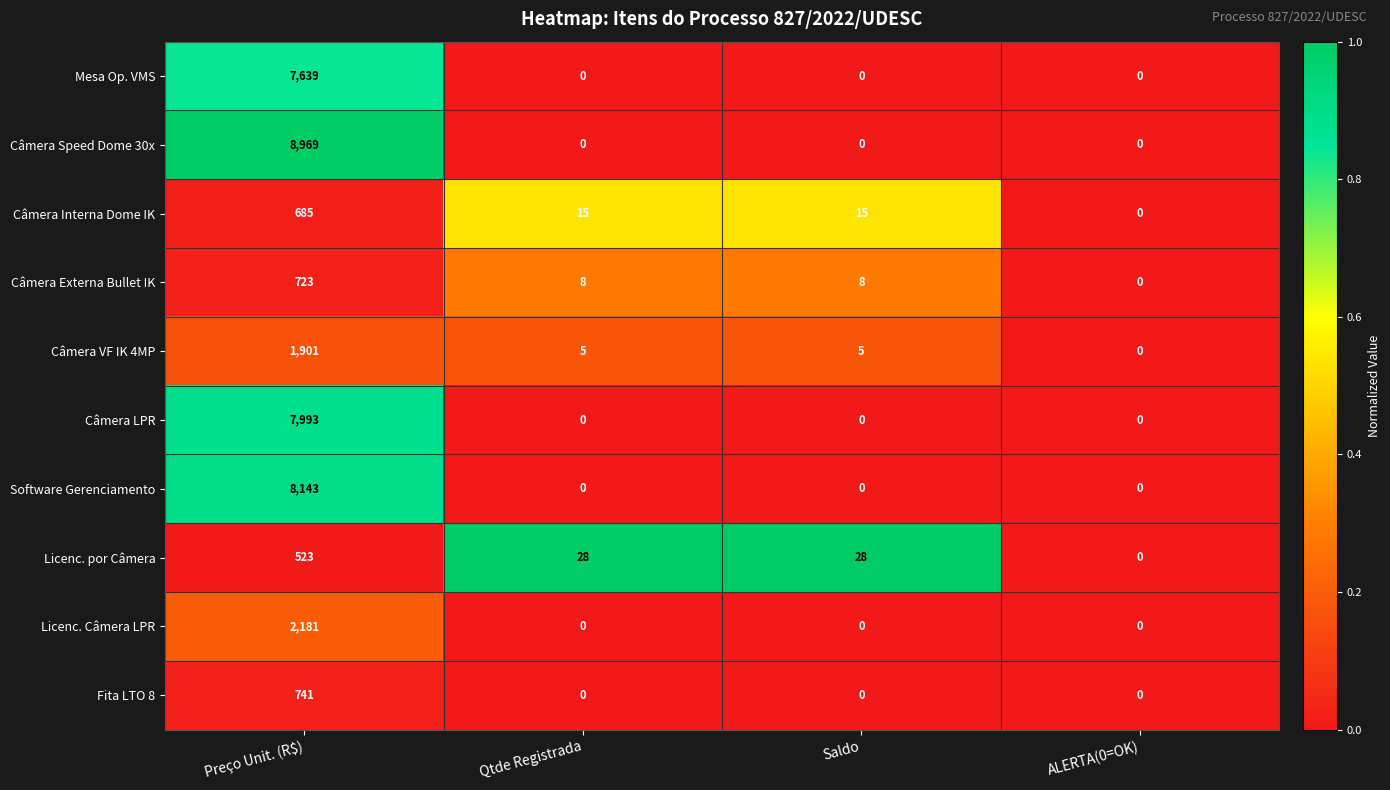

The Software Gerenciamento series shows 0 at ALERTA(0=OK). True or false?

True